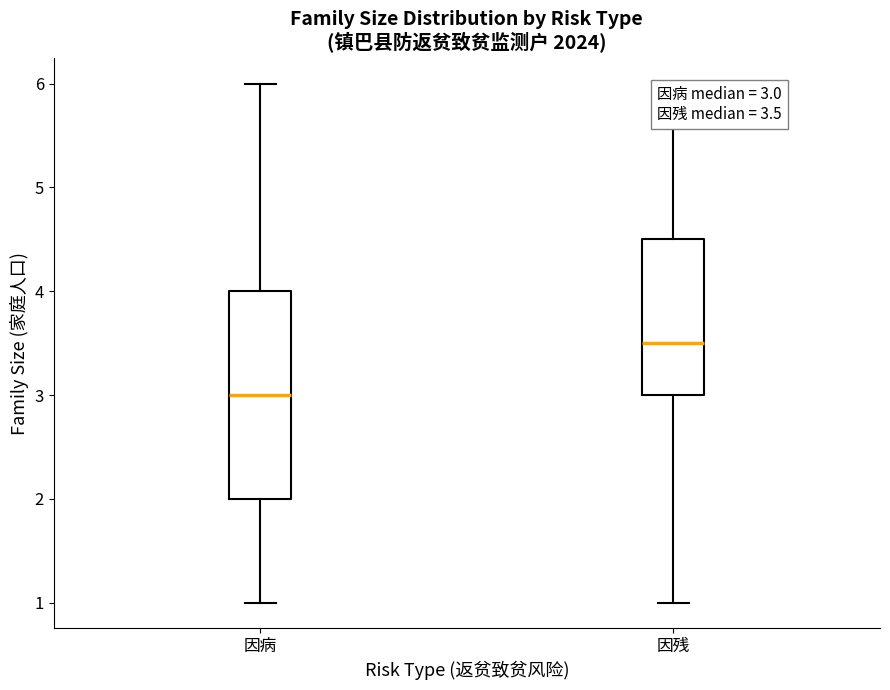

Comparing the boxes themselves (not the whiskers), which one is the tallest?

因病